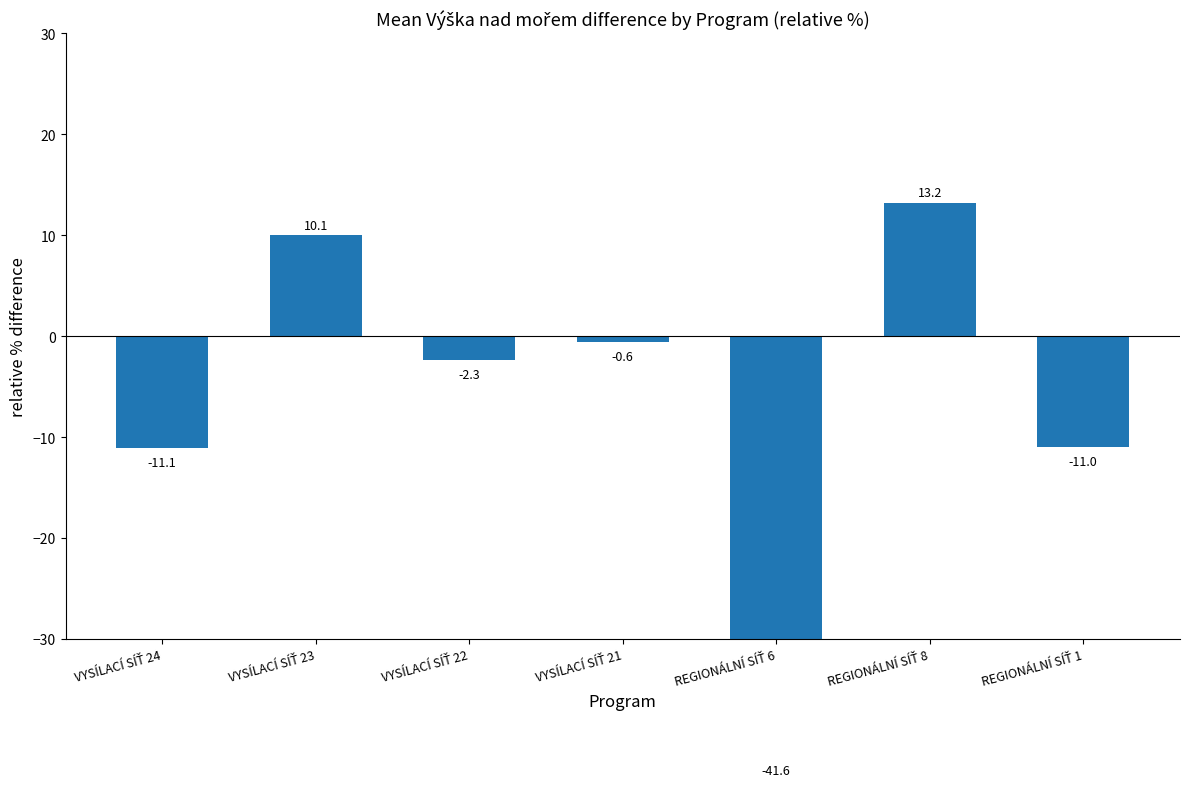

True or false: the data shows -11.0 at REGIONÁLNÍ SÍŤ 1.

True